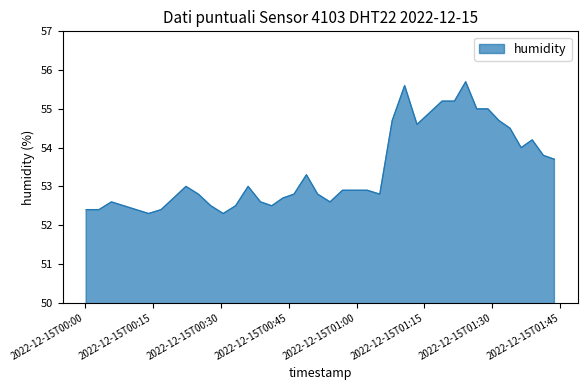

What is the smallest value displayed?

52.3